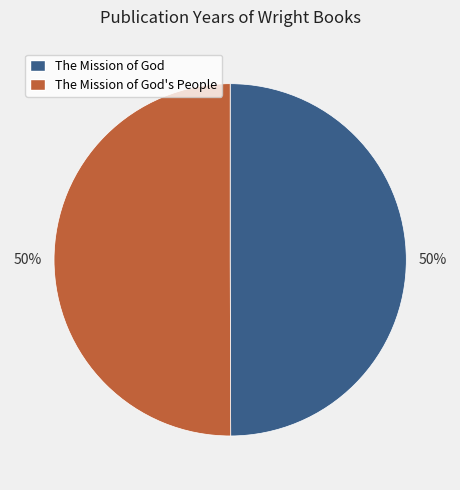

The The Mission of God's People slice represents 50% of the pie. True or false?

True